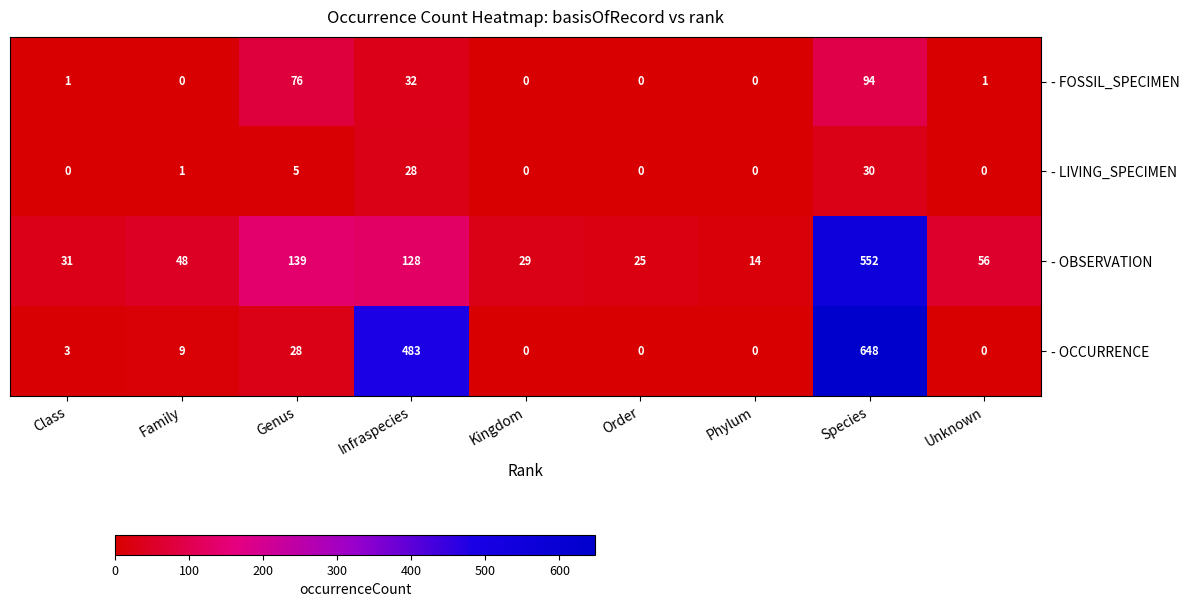

What is the spread (max minus min) of values at Species?

618